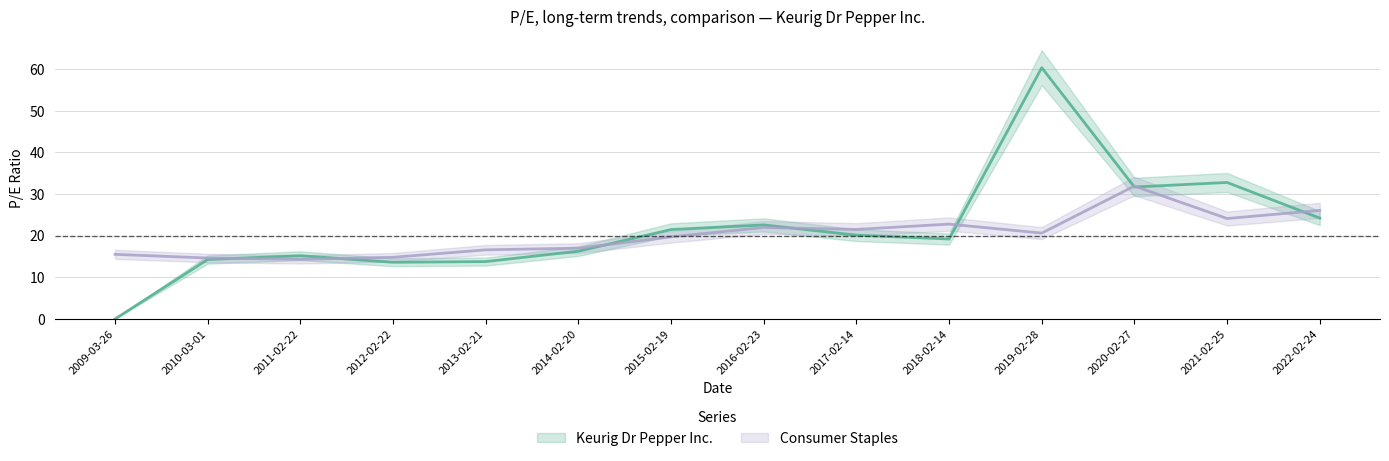

What is the label of the 13th point from the left?

2021-02-25